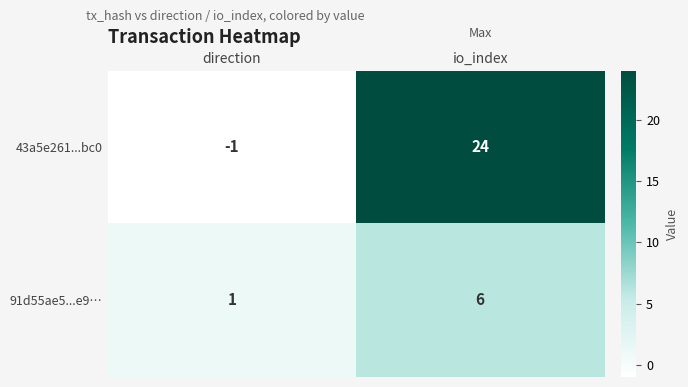

List the series in order of their overall mean, lowest first.

91d55ae5...e9…, 43a5e261...bc0